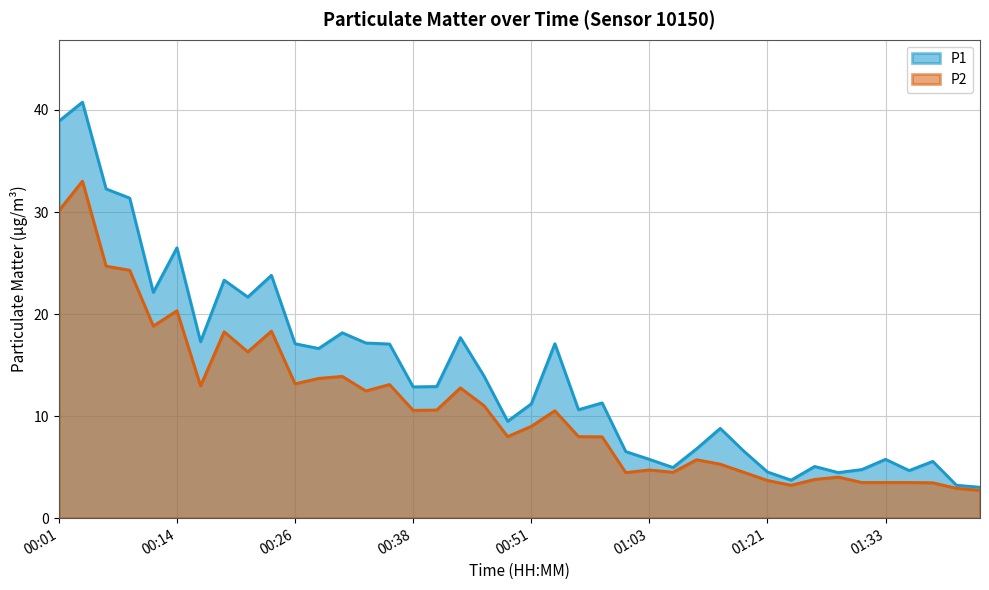

What is the lowest value of the P2 series?

2.7